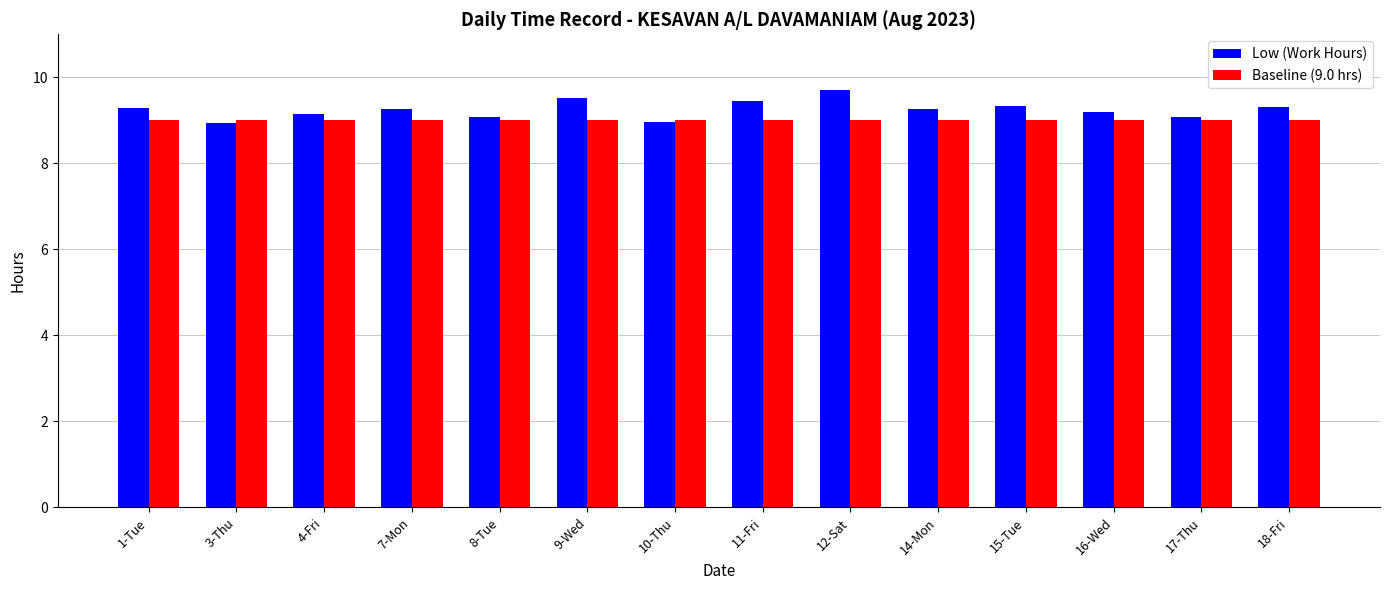

How many bars are there in each group?

2